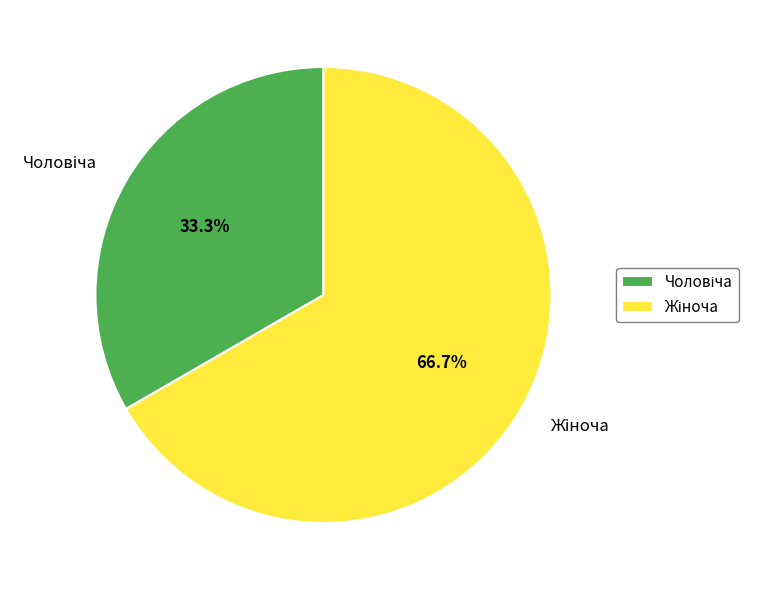

Is there any slice that represents more than half of the pie?

Yes